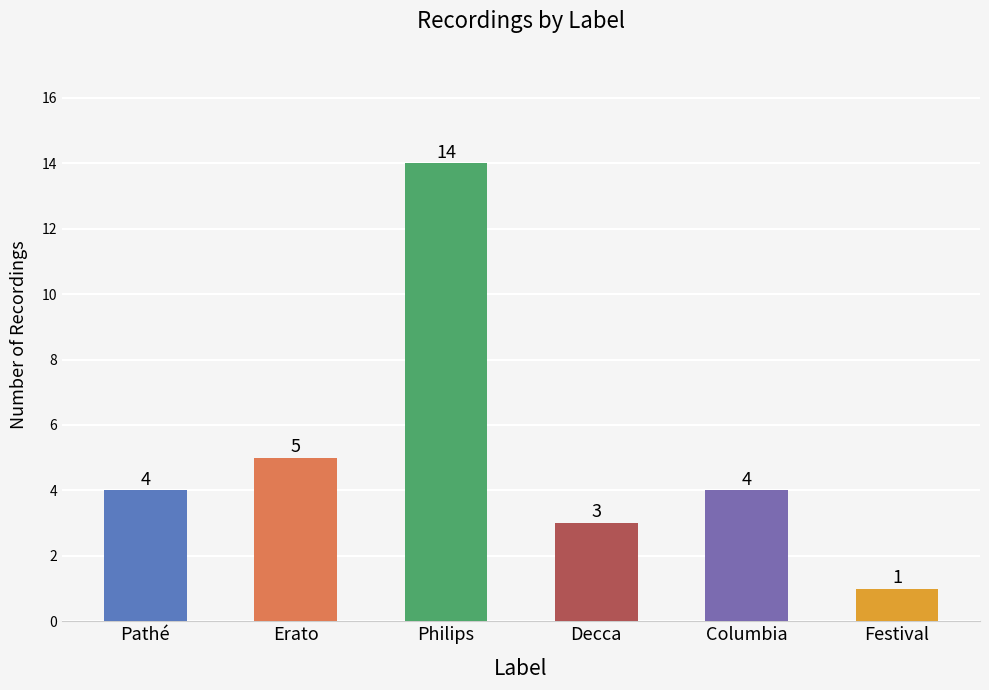

What is the sum of the values at Pathé and Decca?

7